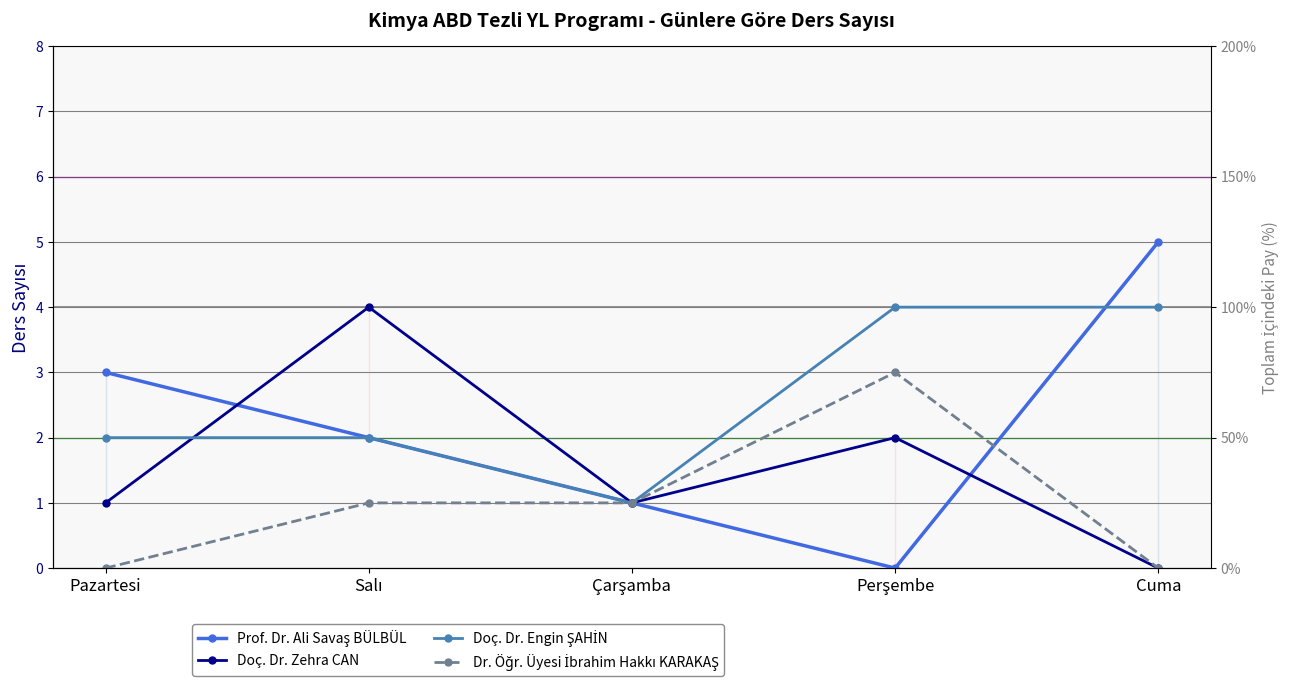

At how many categories does at least one series exceed 3?

3